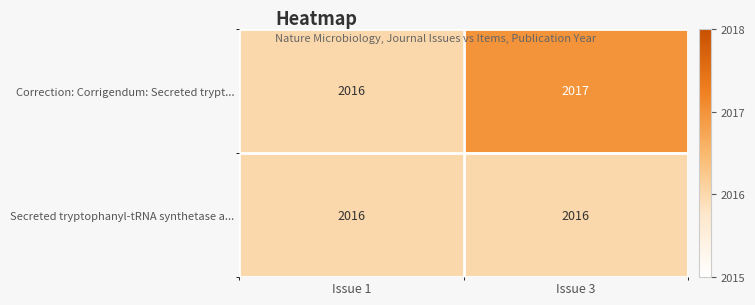

At which category is the sum across all series the highest?

Issue 3